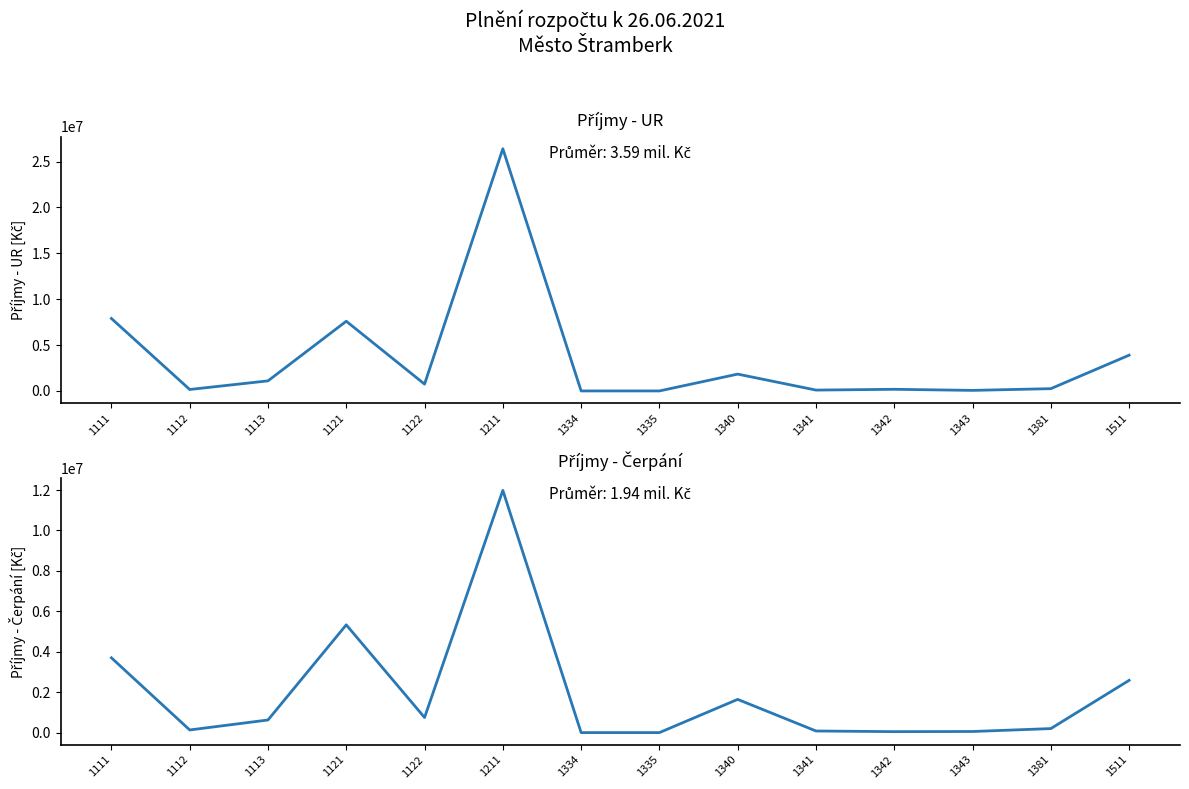

What is the value of the Příjmy - Čerpání point at the 1st from the left?

3700038.1